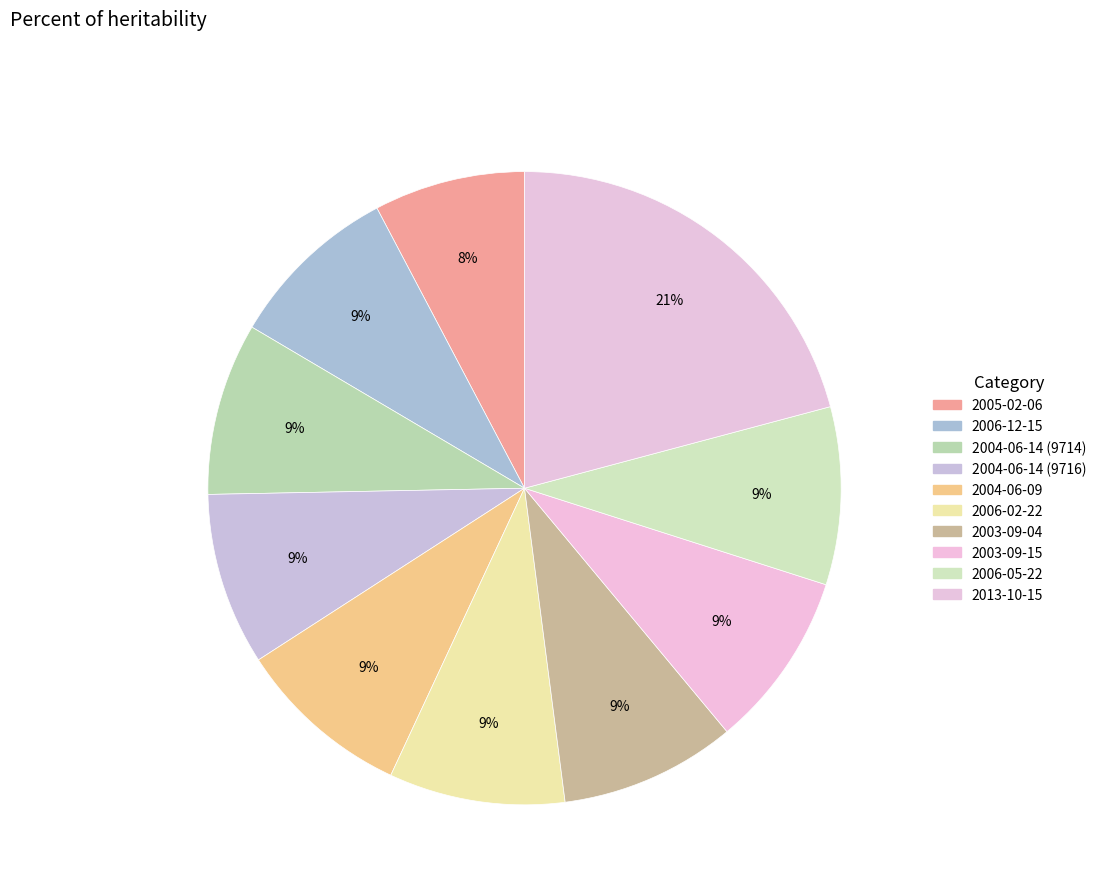

True or false: 2004-06-14 (9714) accounts for 1% of the total.

False